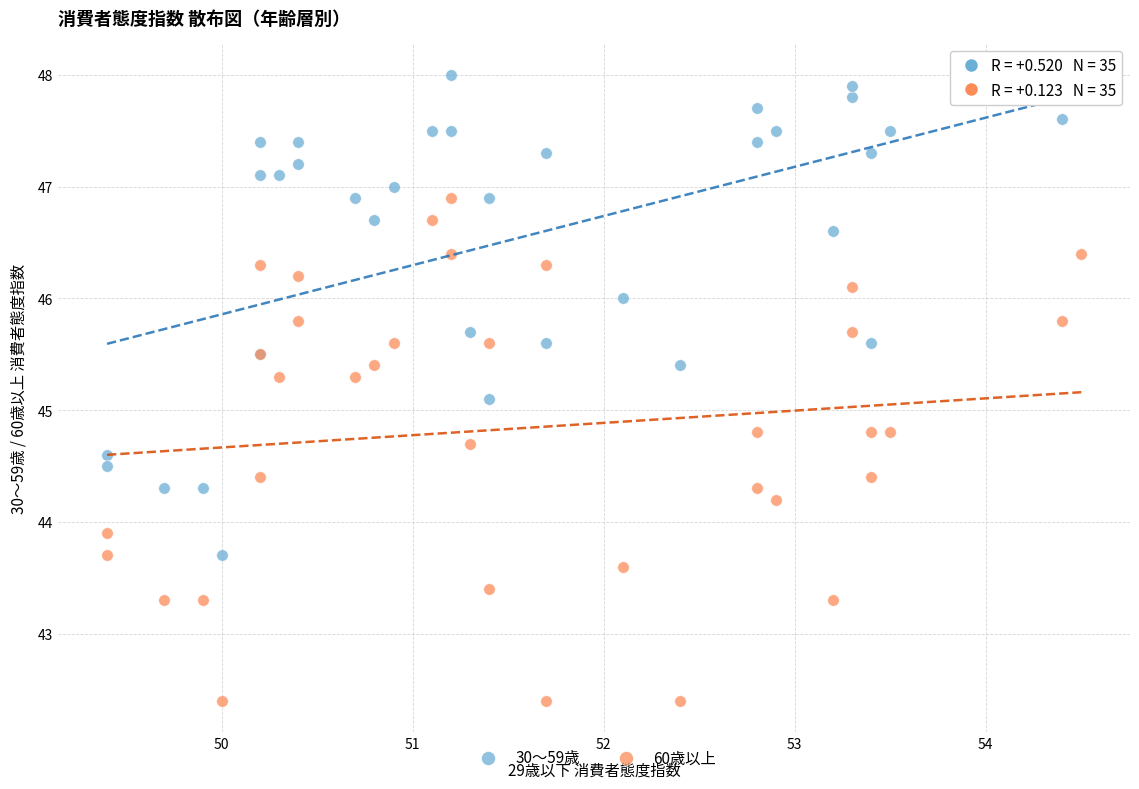

What is the X range (max minus min) for the scatter plot?

5.1